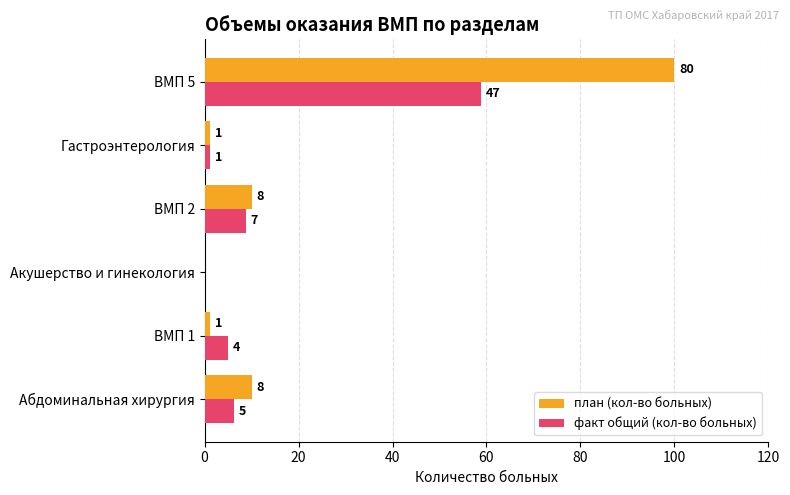

What are all the series names shown in the legend?

план (кол-во больных), факт общий (кол-во больных)